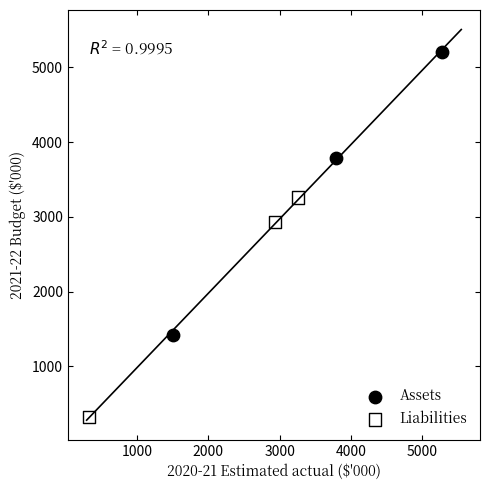

Which series contains the highest Y value?

Assets